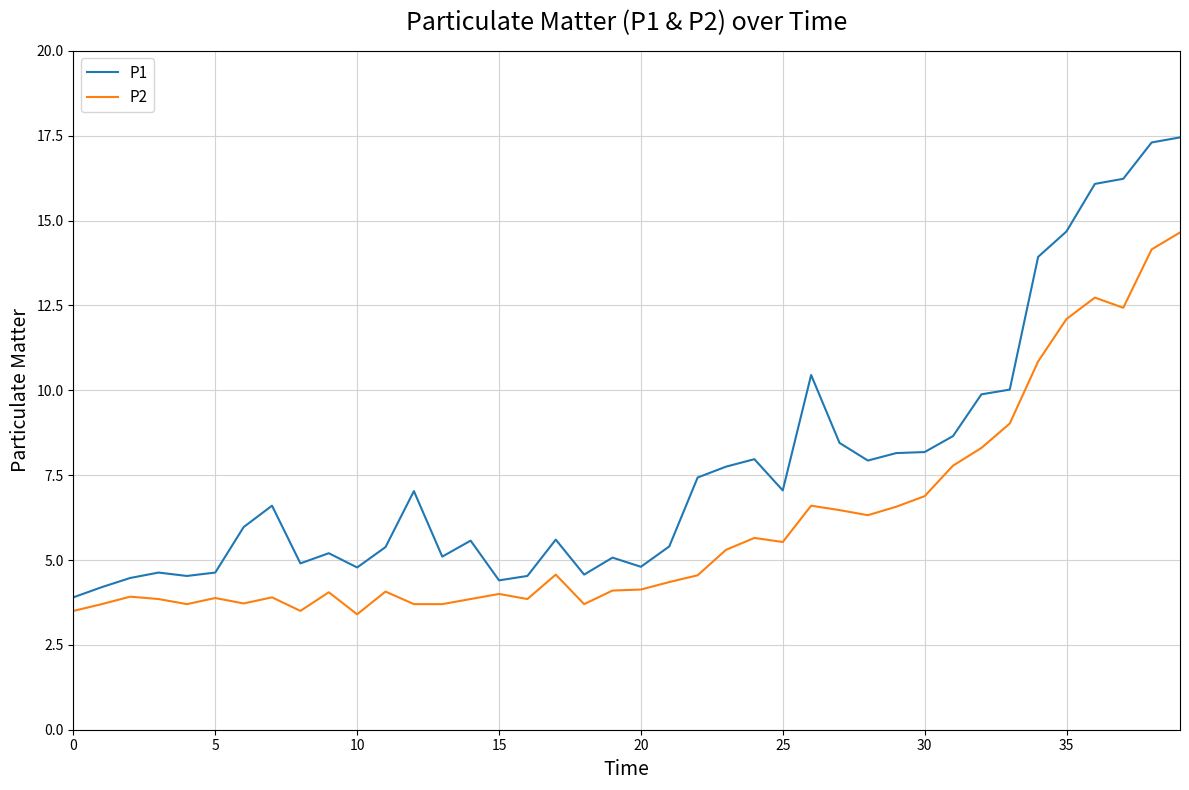

Which series has the widest spread of values?

P1